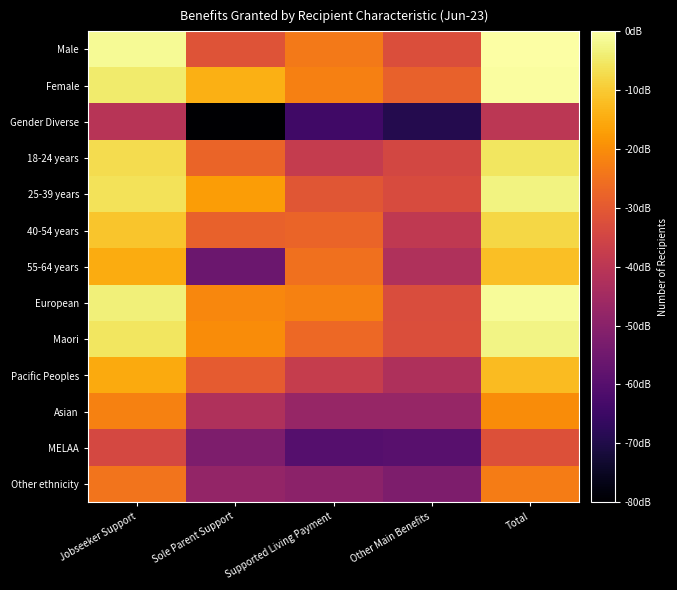

Reading left to right, transcribe all the data shown in this chart.

Male: Jobseeker Support=9.9	Sole Parent Support=6.7	Supported Living Payment=7.5	Other Main Benefits=6.5	Total=10.1
Female: Jobseeker Support=9.6	Sole Parent Support=8.5	Supported Living Payment=7.6	Other Main Benefits=7.0	Total=10.0
Gender Diverse: Jobseeker Support=5.6	Sole Parent Support=1.4	Supported Living Payment=3.1	Other Main Benefits=2.6	Total=5.8
18-24 years: Jobseeker Support=9.3	Sole Parent Support=7.1	Supported Living Payment=5.9	Other Main Benefits=6.3	Total=9.5
25-39 years: Jobseeker Support=9.4	Sole Parent Support=8.2	Supported Living Payment=6.7	Other Main Benefits=6.4	Total=9.7
40-54 years: Jobseeker Support=8.9	Sole Parent Support=7.0	Supported Living Payment=7.1	Other Main Benefits=5.8	Total=9.2
55-64 years: Jobseeker Support=8.4	Sole Parent Support=4.0	Supported Living Payment=7.3	Other Main Benefits=5.5	Total=8.8
European: Jobseeker Support=9.7	Sole Parent Support=7.8	Supported Living Payment=7.7	Other Main Benefits=6.5	Total=9.9
Maori: Jobseeker Support=9.5	Sole Parent Support=7.9	Supported Living Payment=7.2	Other Main Benefits=6.5	Total=9.8
Pacific Peoples: Jobseeker Support=8.4	Sole Parent Support=6.8	Supported Living Payment=6.0	Other Main Benefits=5.4	Total=8.7
Asian: Jobseeker Support=7.7	Sole Parent Support=5.5	Supported Living Payment=4.9	Other Main Benefits=4.9	Total=7.9
MELAA: Jobseeker Support=6.4	Sole Parent Support=4.4	Supported Living Payment=3.5	Other Main Benefits=3.6	Total=6.6
Other ethnicity: Jobseeker Support=7.4	Sole Parent Support=4.8	Supported Living Payment=4.7	Other Main Benefits=4.4	Total=7.6